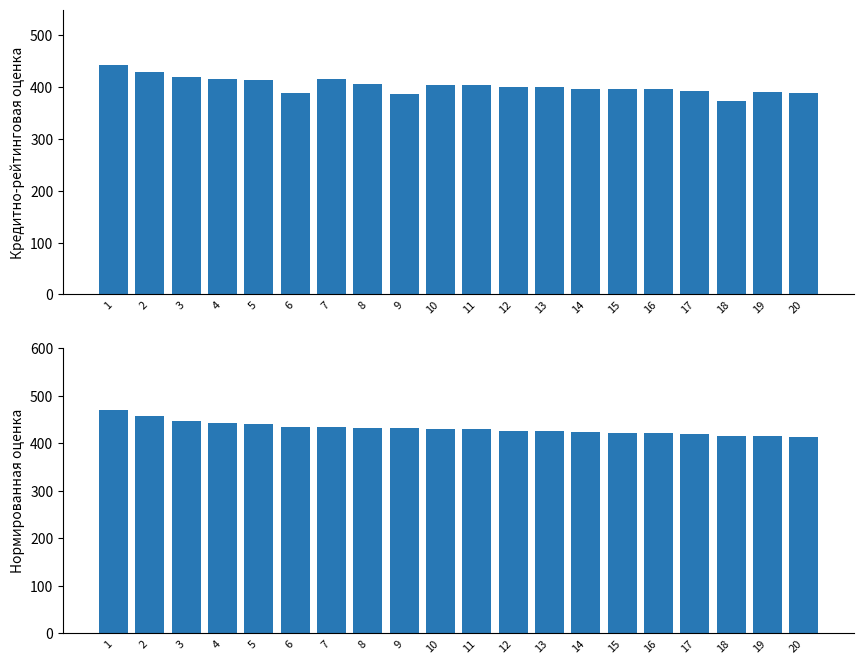

At how many categories does at least one series exceed 396?

20